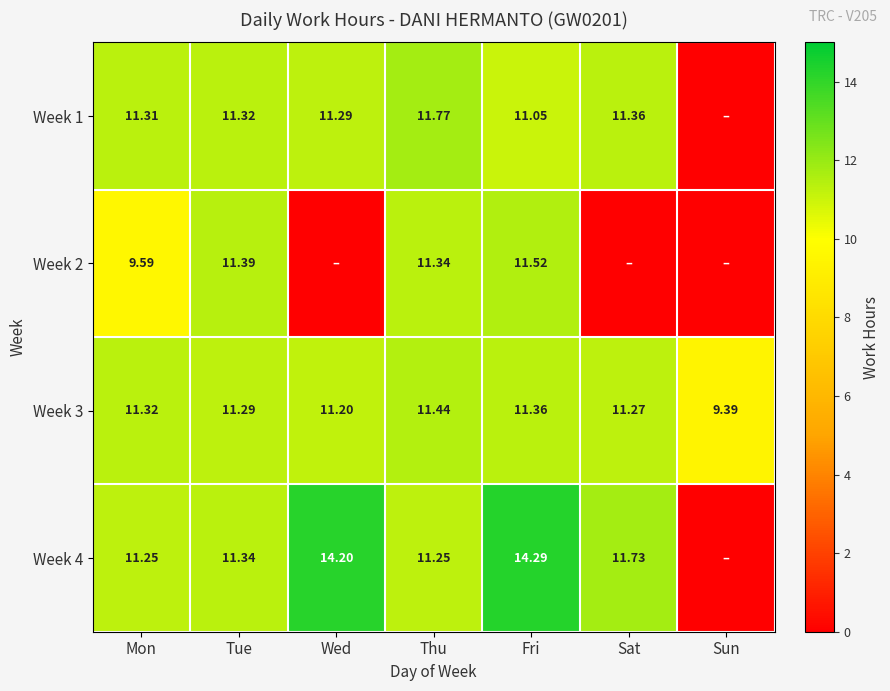

Where does the Week 3 series first go above 11?

Mon